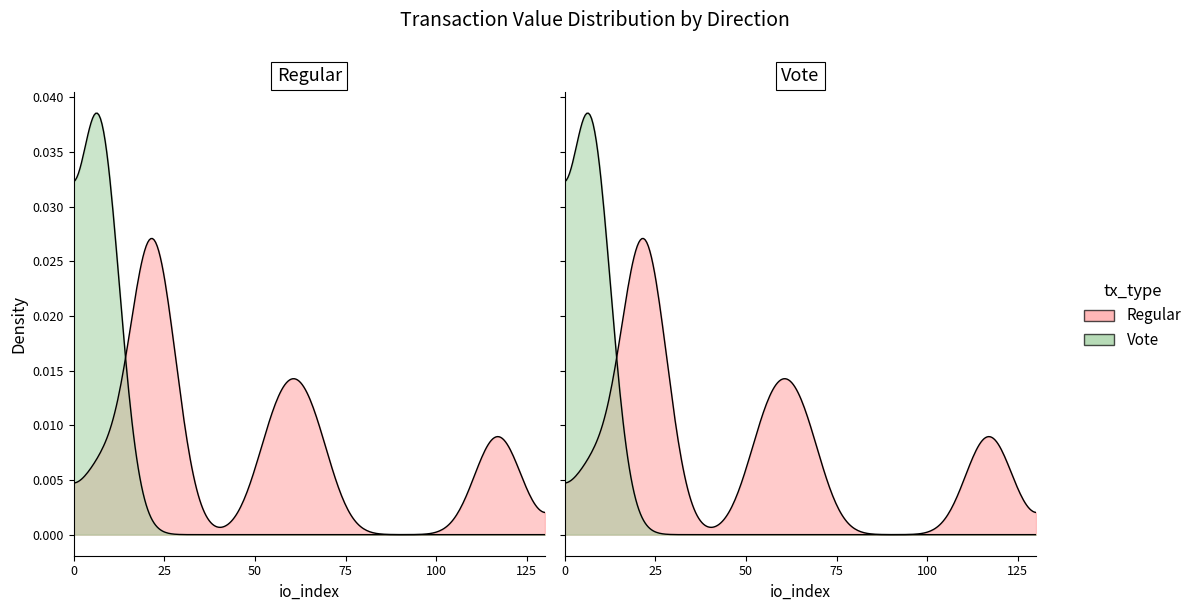

Which has a higher value, Regular or 4?

Regular